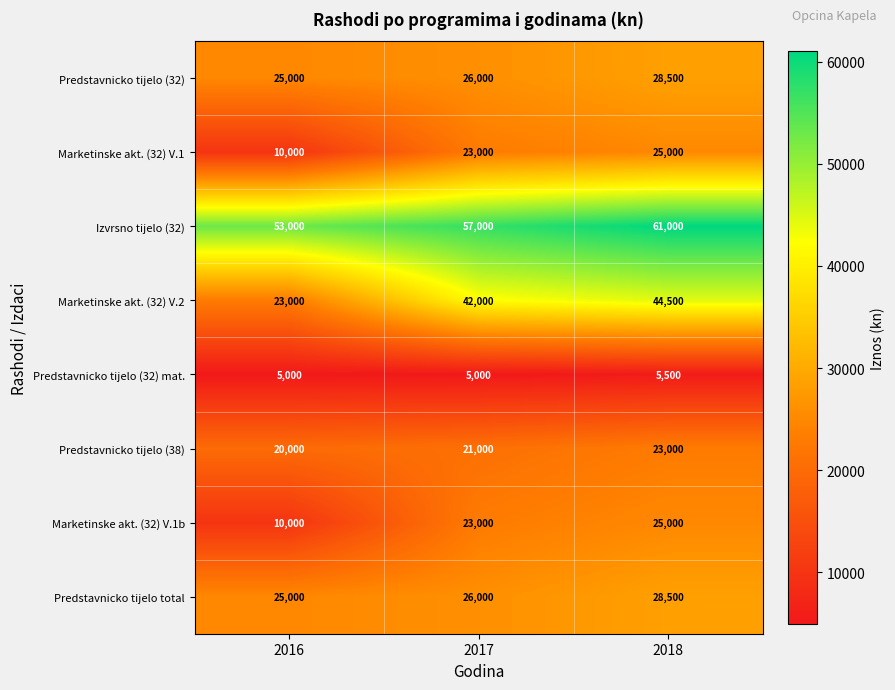

Read the Predstavnicko tijelo (32) mat. value at 2017, to the nearest 10.

5000